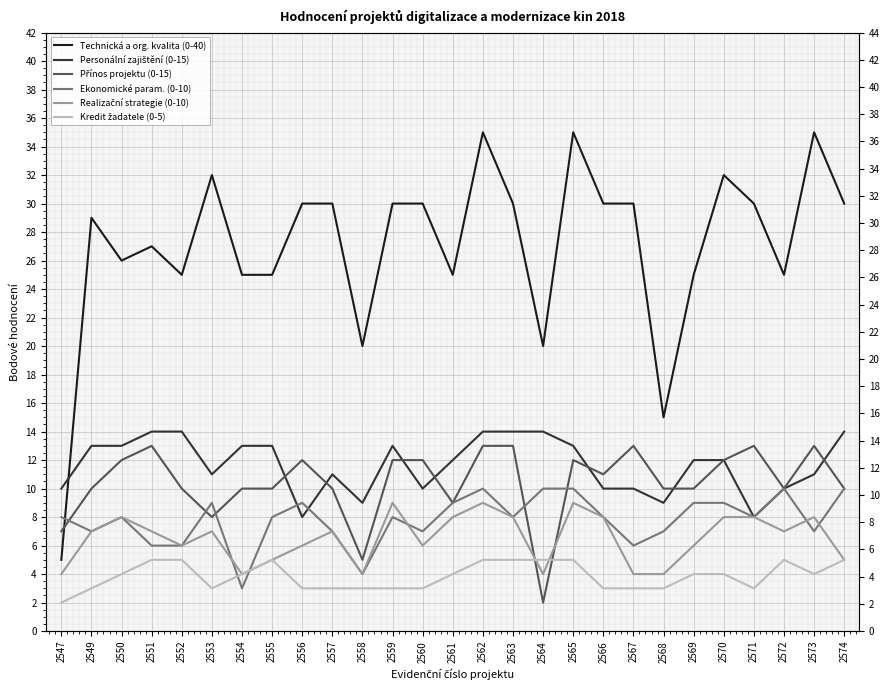

What is the difference between the maximum and second lowest values in the Kredit žadatele (0-5) series?

2